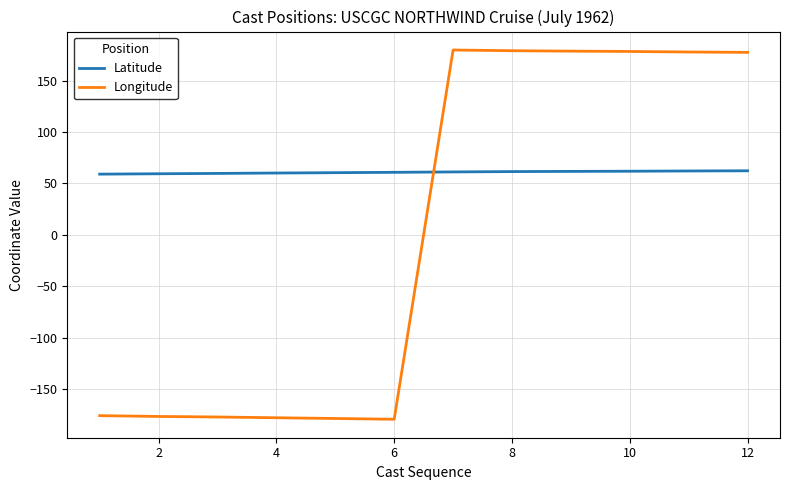

How many times do Latitude and Longitude cross each other?

1